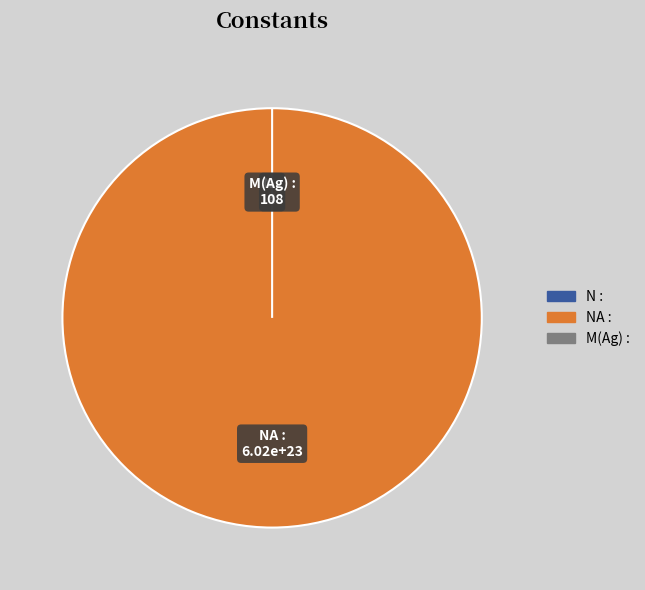

Between N : and NA :, which is larger?

NA :